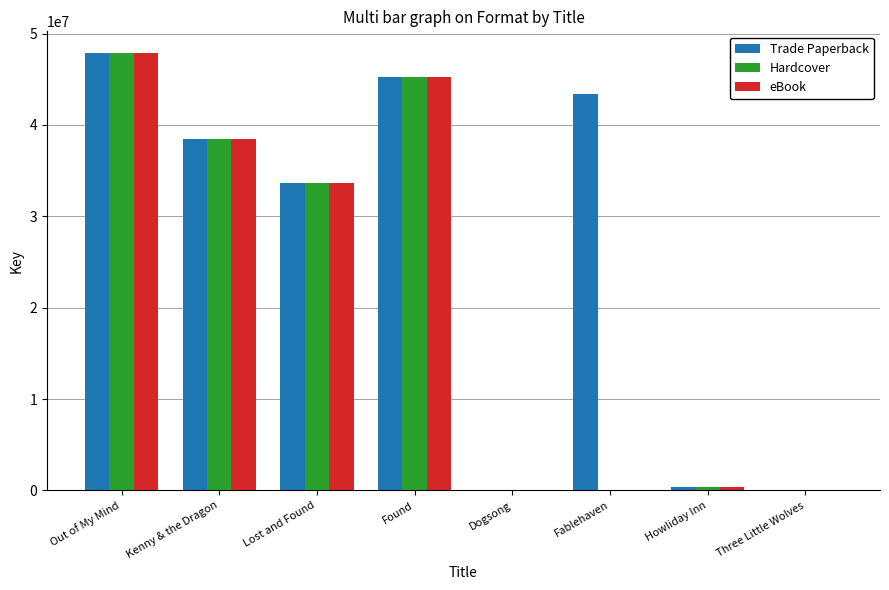

Are the bars horizontal?

No